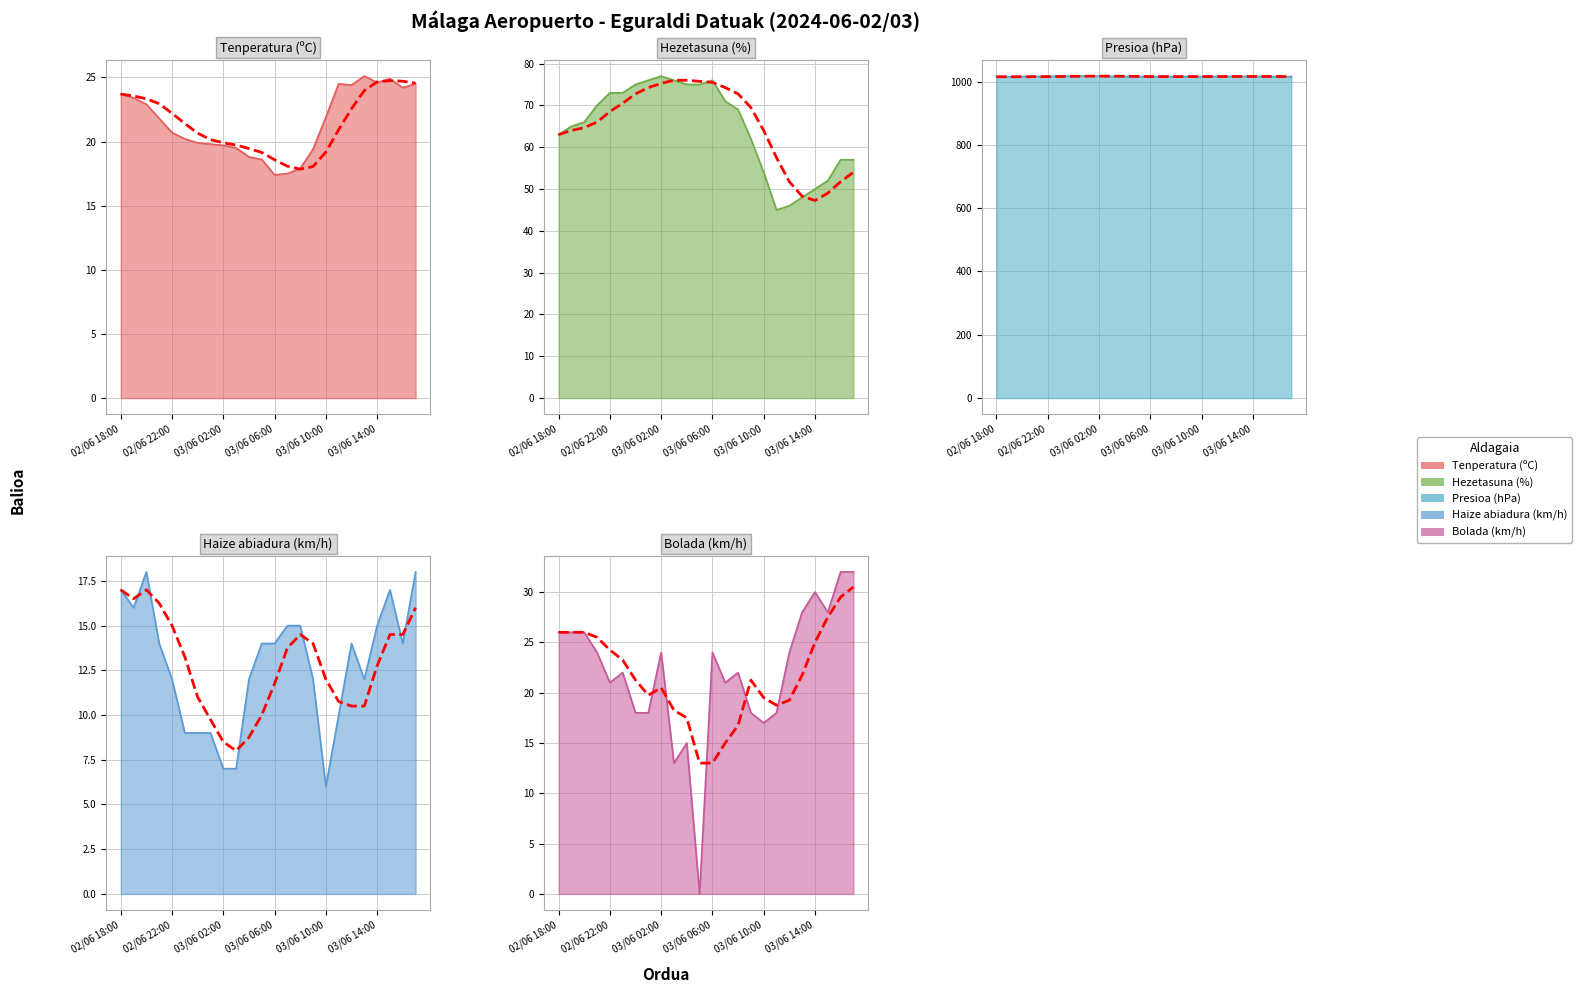

True or false: Hezetasuna (%) and Tenperatura (ºC) cross at least once.

False